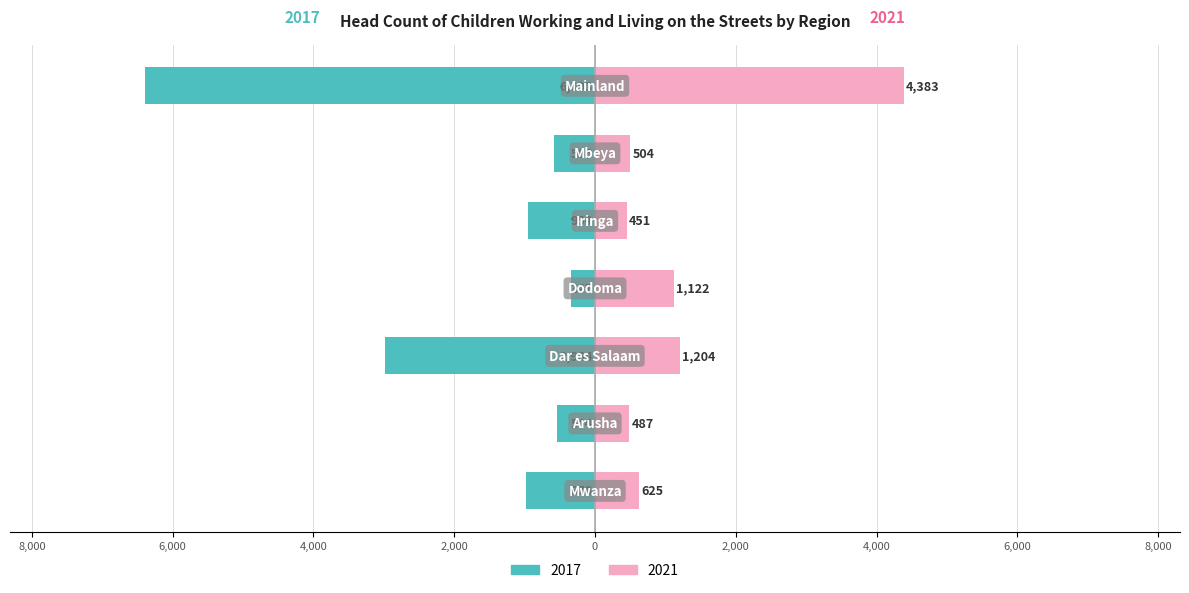

Which series has the largest range (max minus min)?

2017